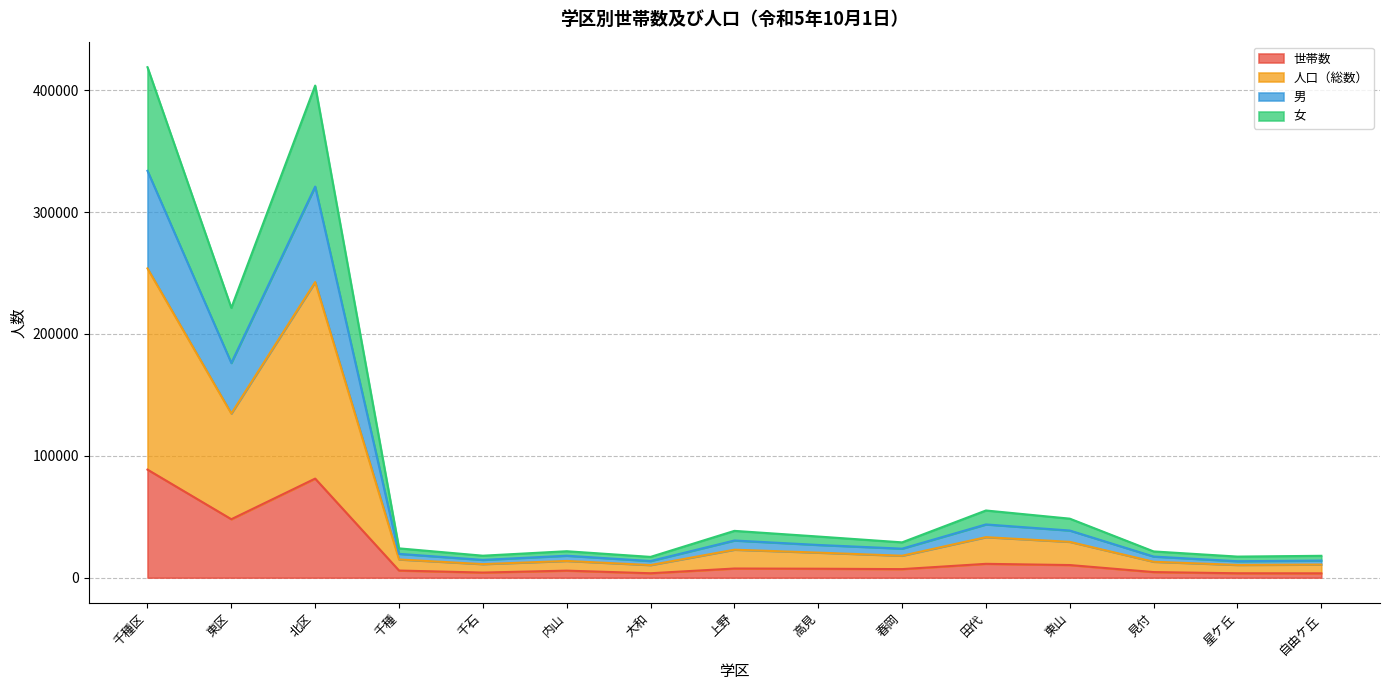

What is the total value across all series at 東山?

48409